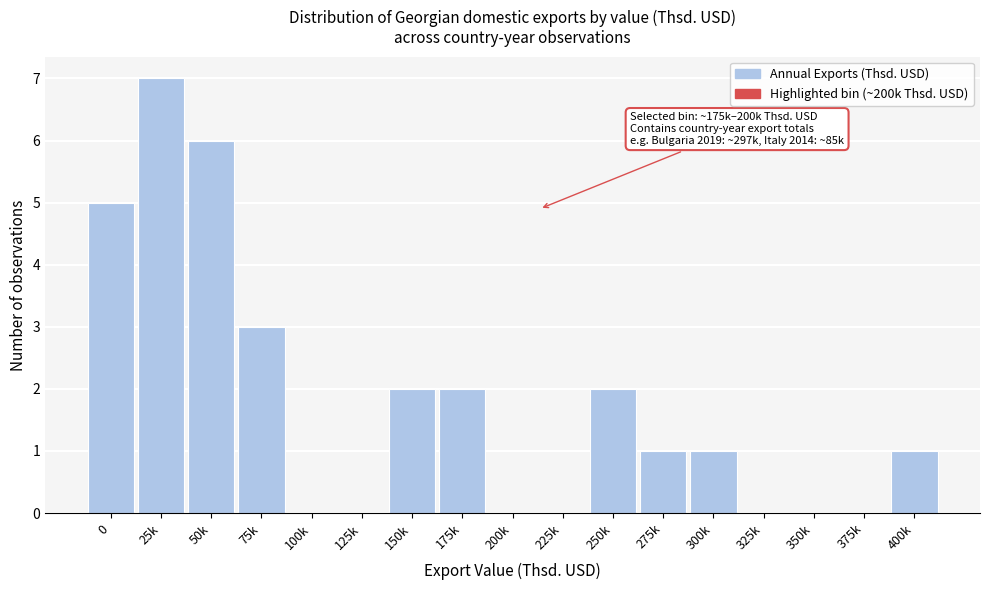

Reading left to right, extract all data points from this chart.

0=5	25k=7	50k=6	75k=3	100k=0	125k=0	150k=2	175k=2	200k=0	225k=0	250k=2	275k=1	300k=1	325k=0	350k=0	375k=0	400k=1